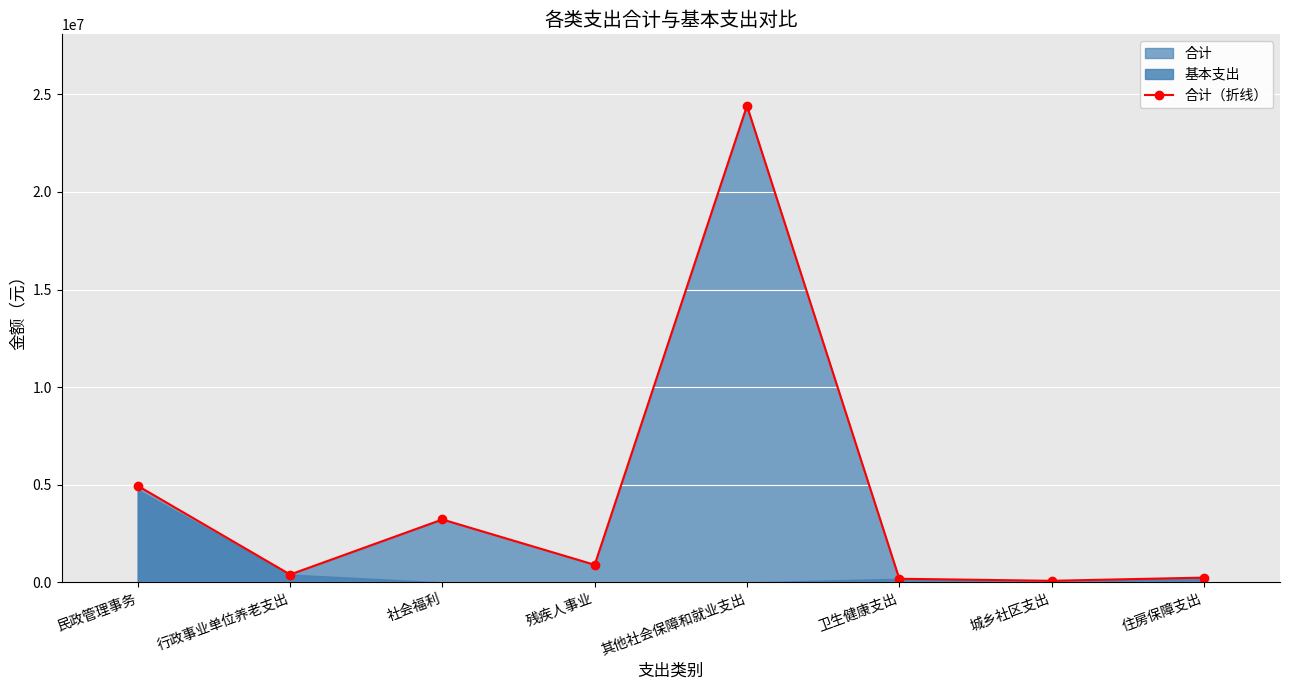

What is the ratio of the value at 行政事业单位养老支出 to the value at 残疾人事业?

0.4